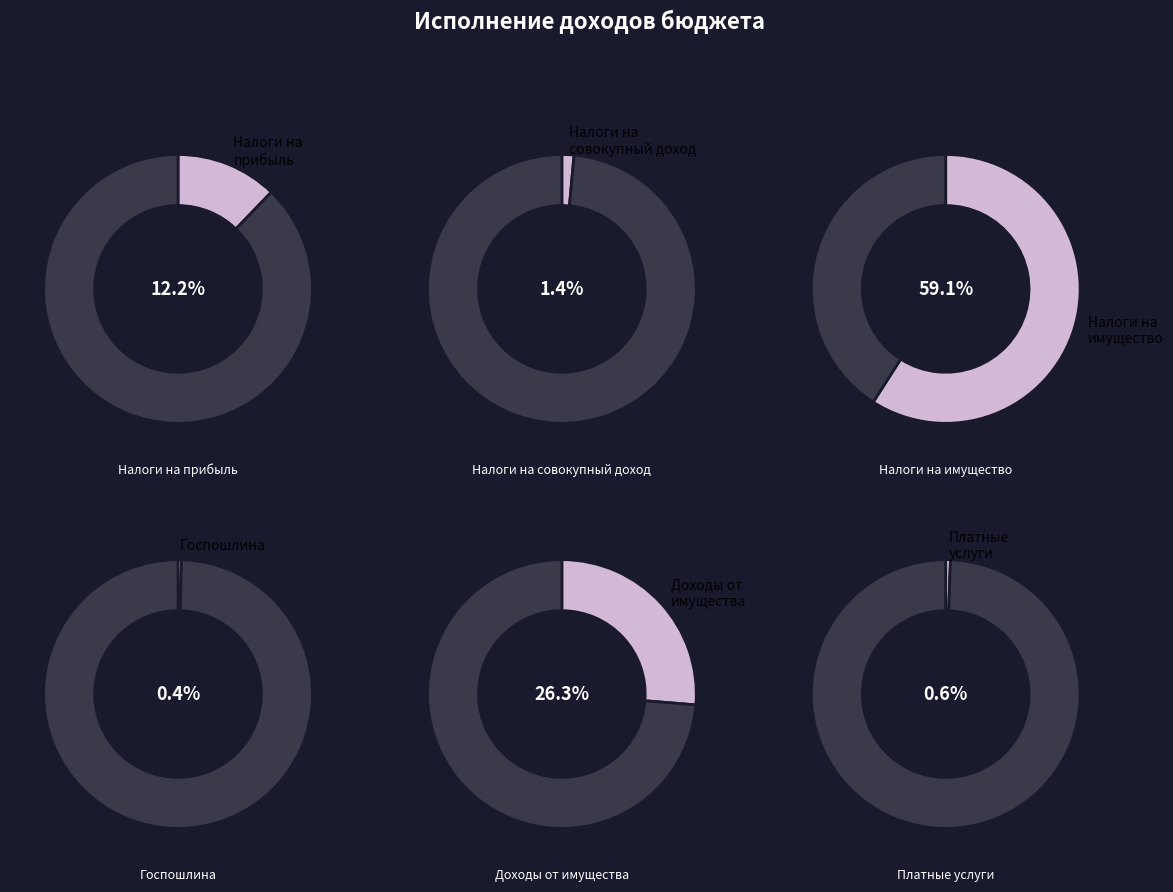

Do НАЛОГИ НА СОВОКУПНЫЙ ДОХОД and ДОХОДЫ ОТ ИСПОЛЬЗОВАНИЯ ИМУЩЕСТВА together represent more than half of the pie?

No